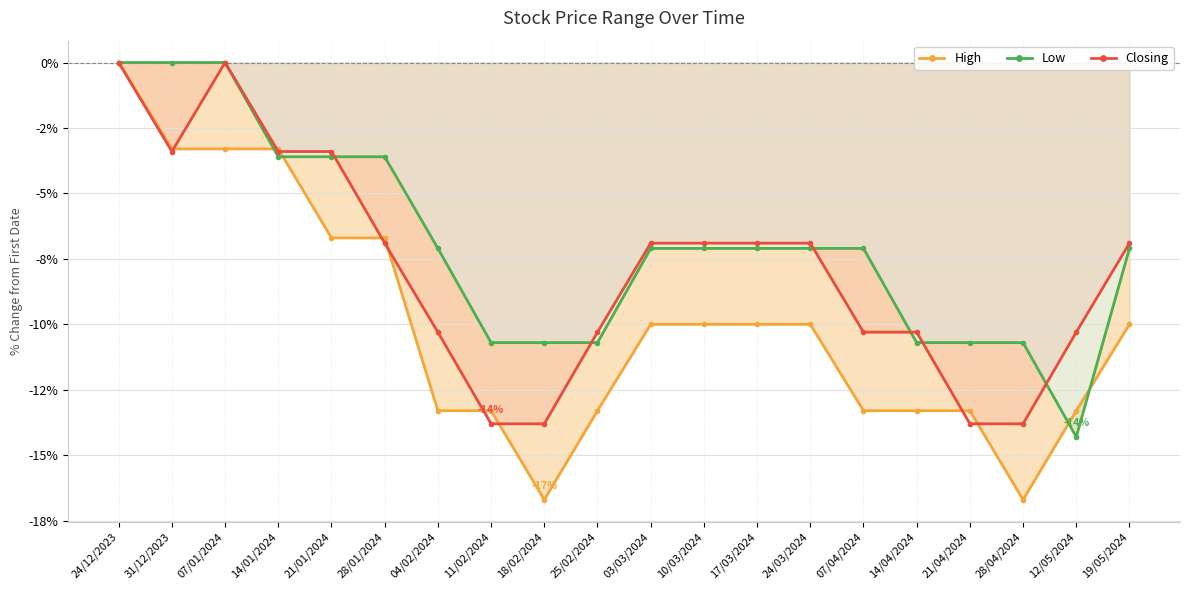

Where is the first local maximum for Closing?

07/01/2024